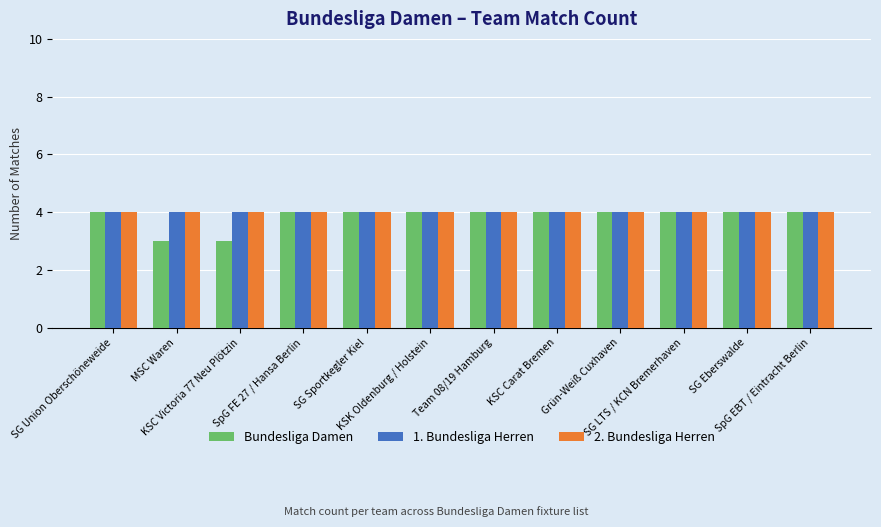

Reading left to right, what are all the values shown in this chart?

Bundesliga Damen: 4	3	3	4	4	4	4	4	4	4	4	4
1. Bundesliga Herren: 4	4	4	4	4	4	4	4	4	4	4	4
2. Bundesliga Herren: 4	4	4	4	4	4	4	4	4	4	4	4